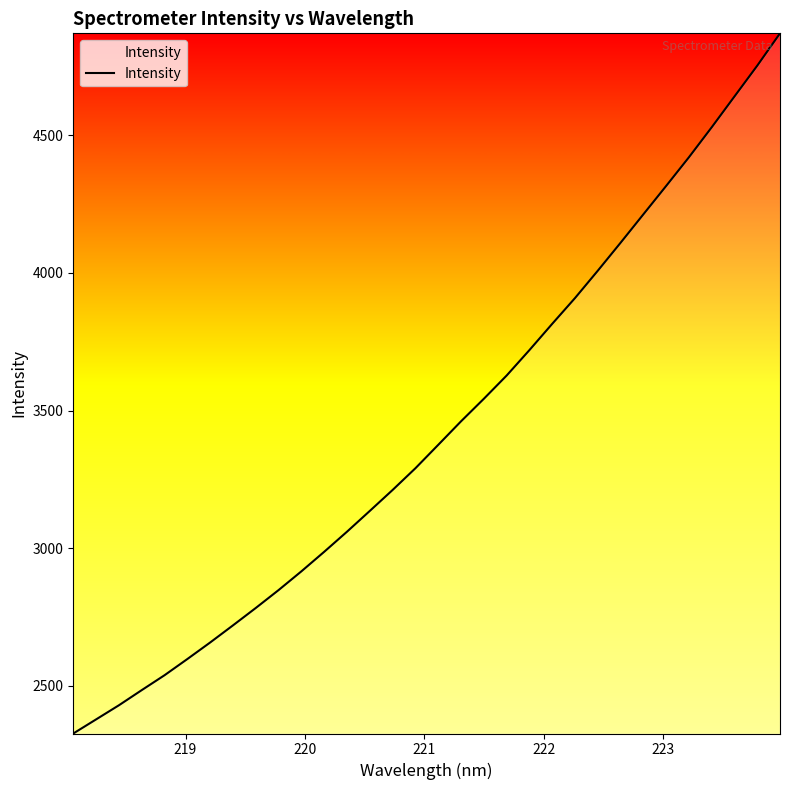

What is the difference between the maximum and minimum values?

2543.6